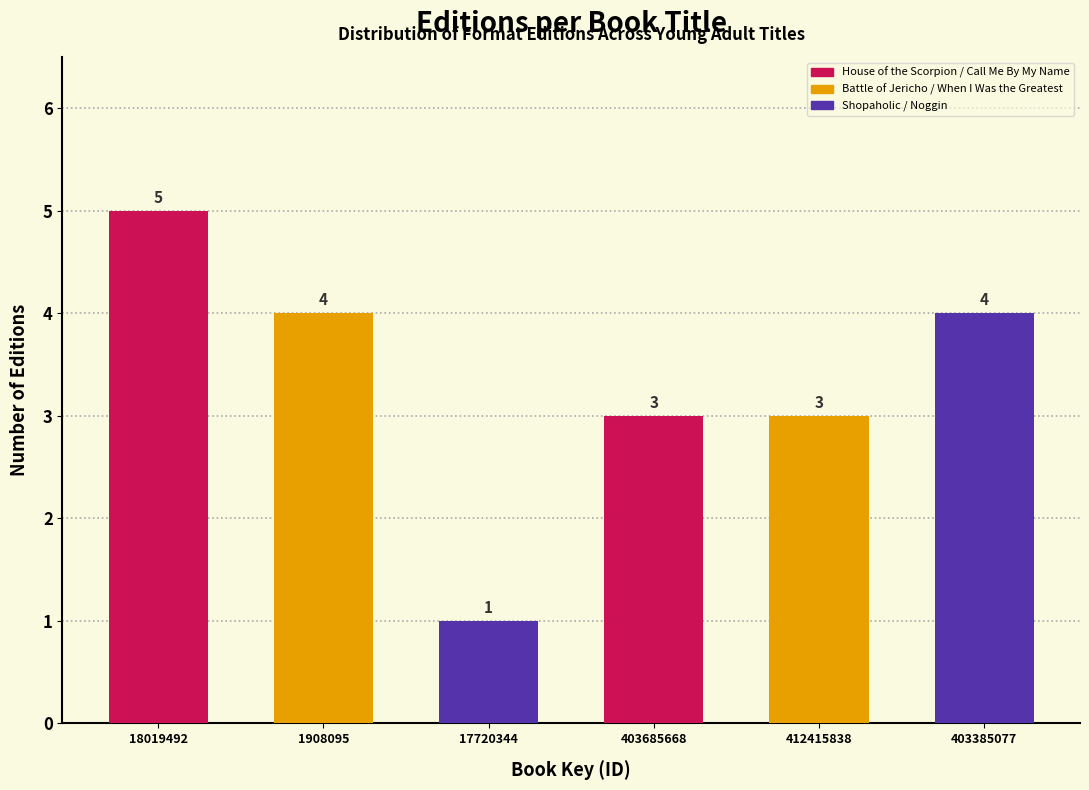

Reading right to left, what are all the values shown in this chart?

4	3	3	1	4	5